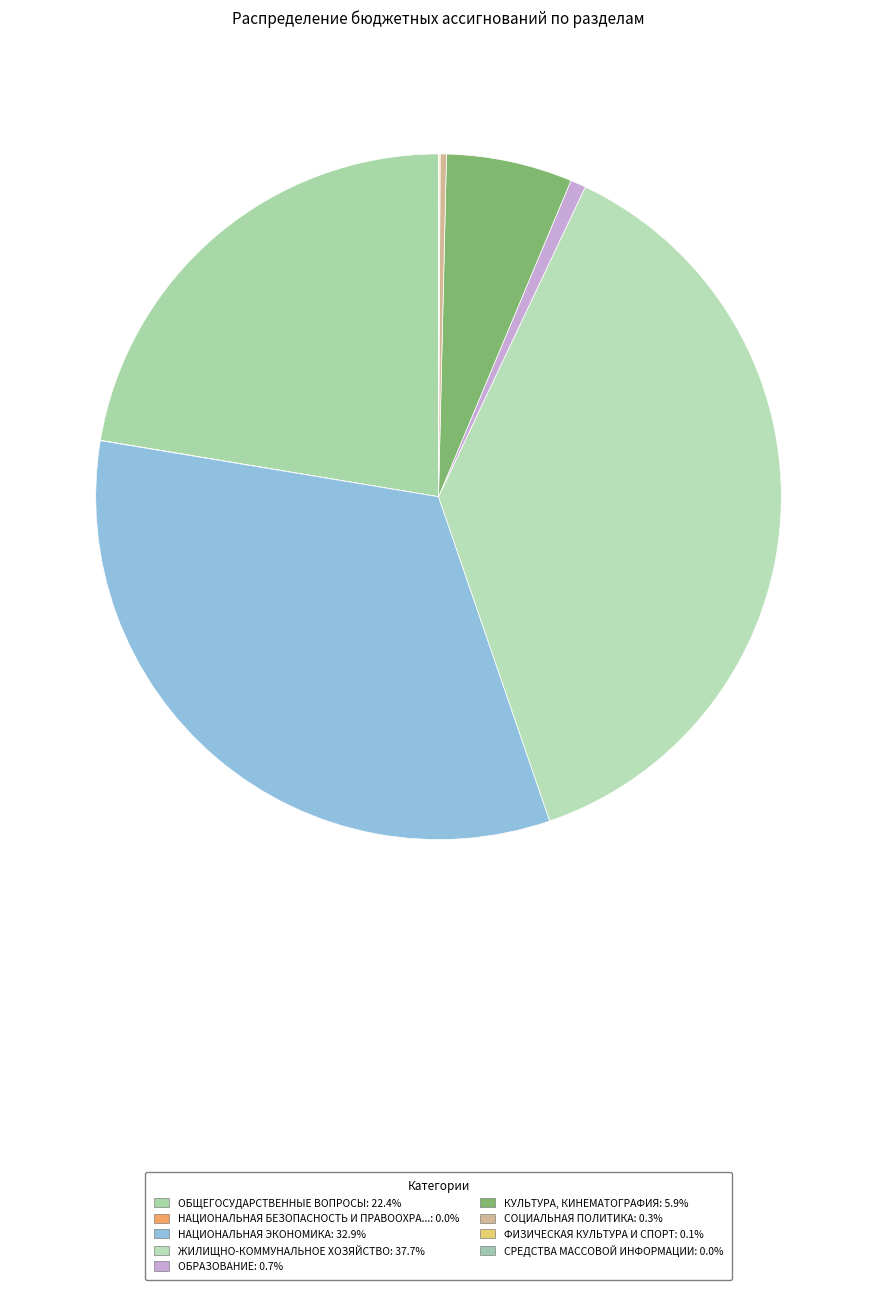

What is the largest slice in the pie chart?

ЖИЛИЩНО-КОММУНАЛЬНОЕ ХОЗЯЙСТВО